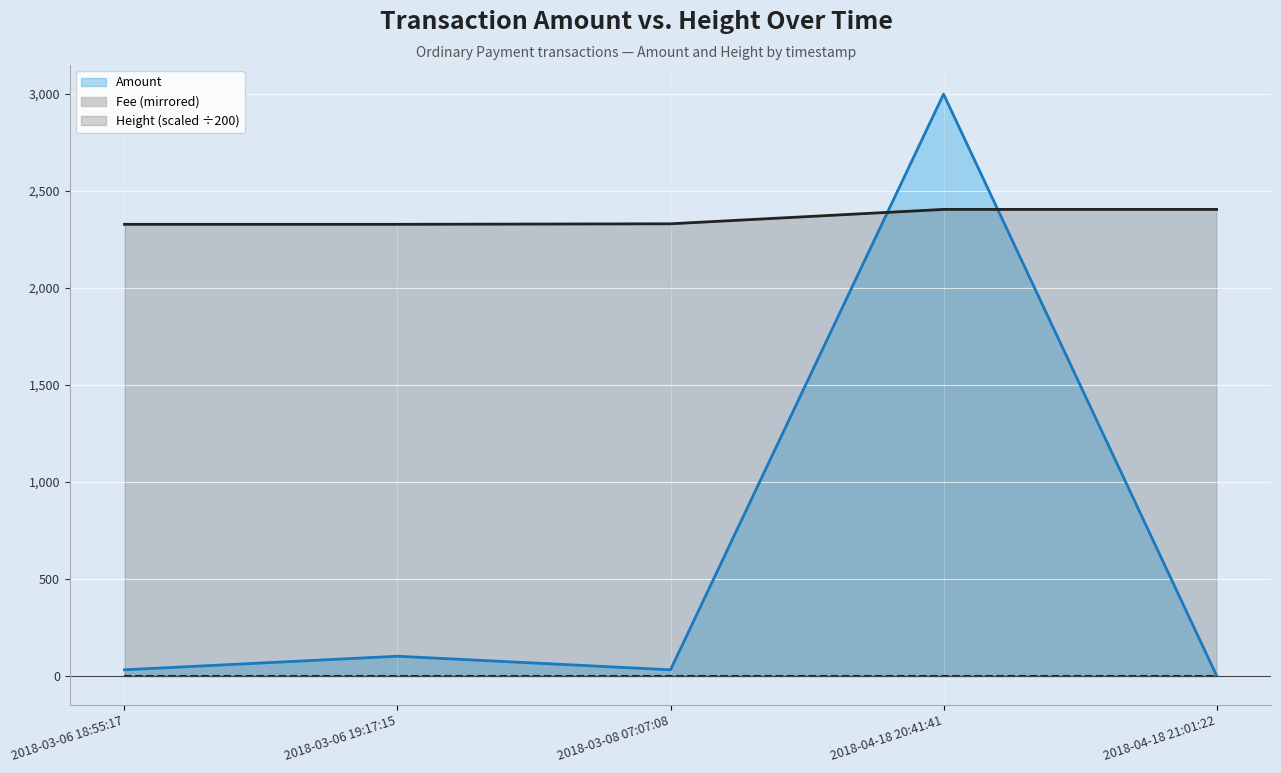

What is the difference between the maximum and second lowest values in the Amount series?

2969.0